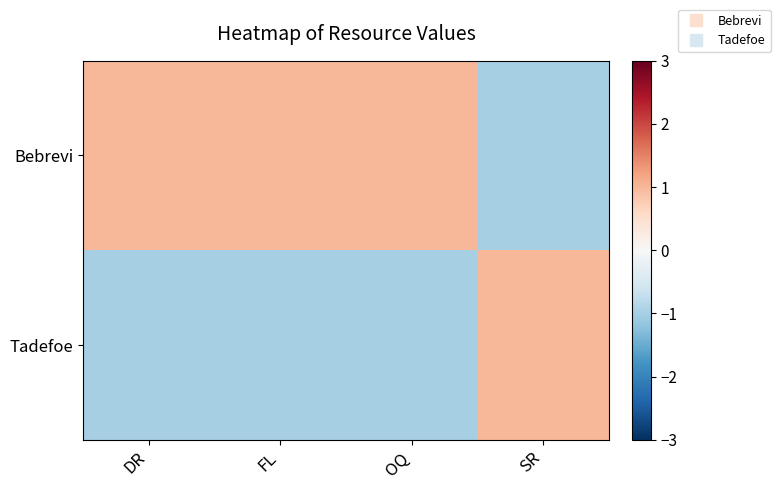

At which category is the sum across all series the highest?

DR